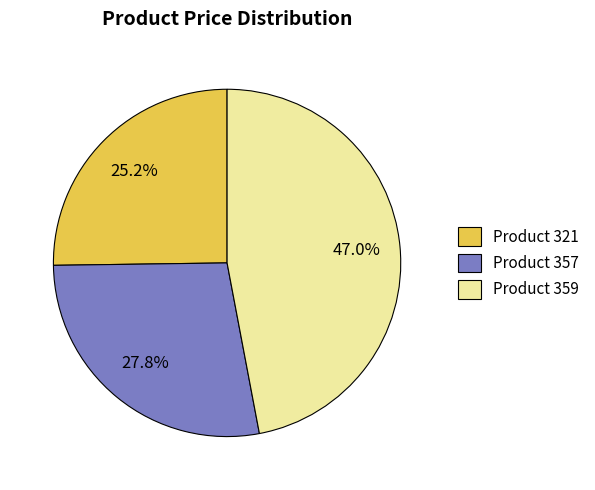

Combined, what portion of the pie is Product 321 and Product 359?

72.2%